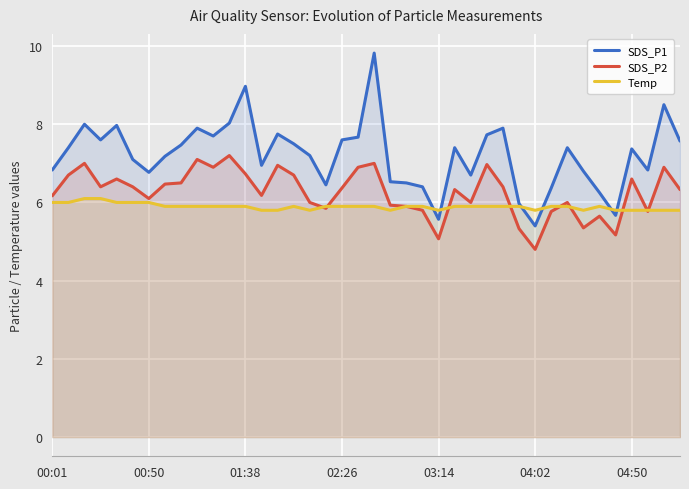

In Temp, how many points are lower than both neighbors (excluding endpoints)?

5